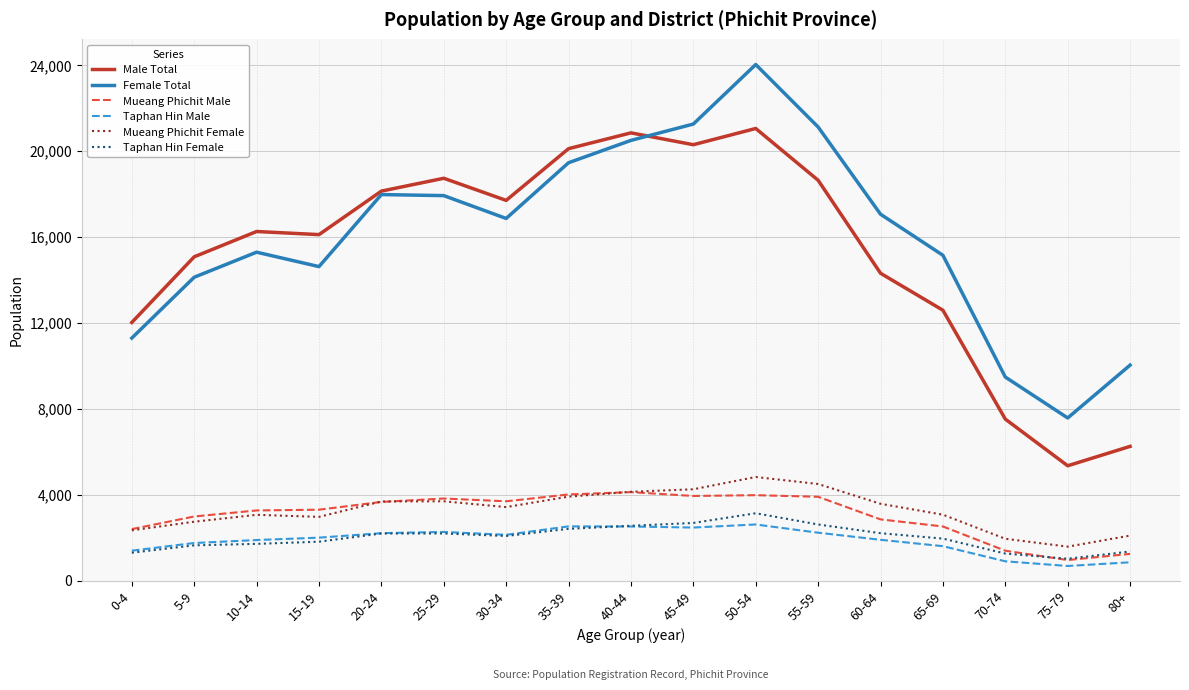

What is the difference between the maximum and minimum values in the Female Total series?

16451